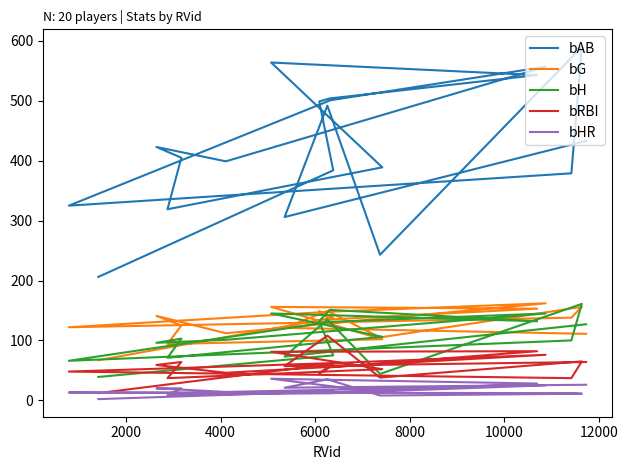

What is the difference between the second highest and second lowest values in the bH series?

107